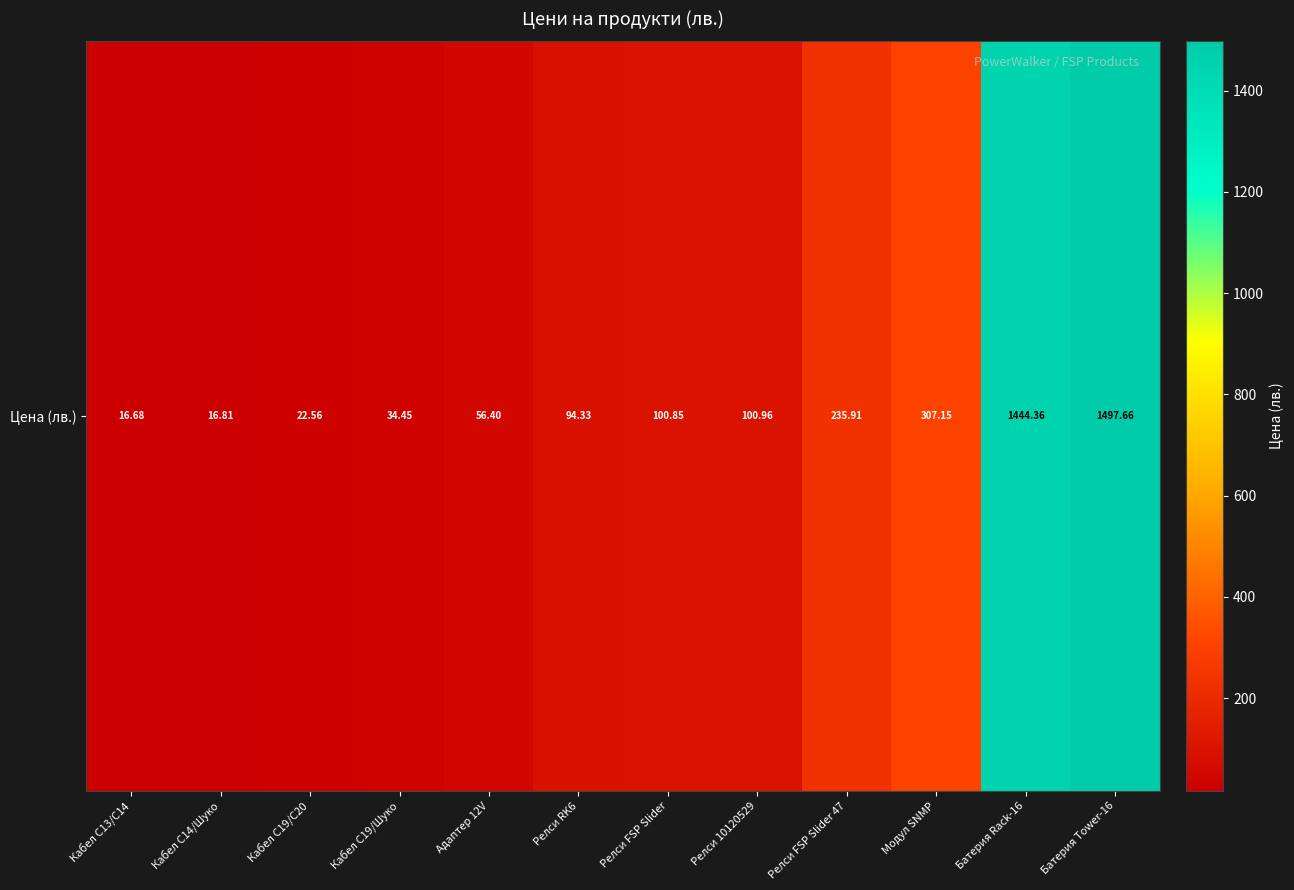

Is it true that the value at Кабел C14/Шуко is 6.1?

False